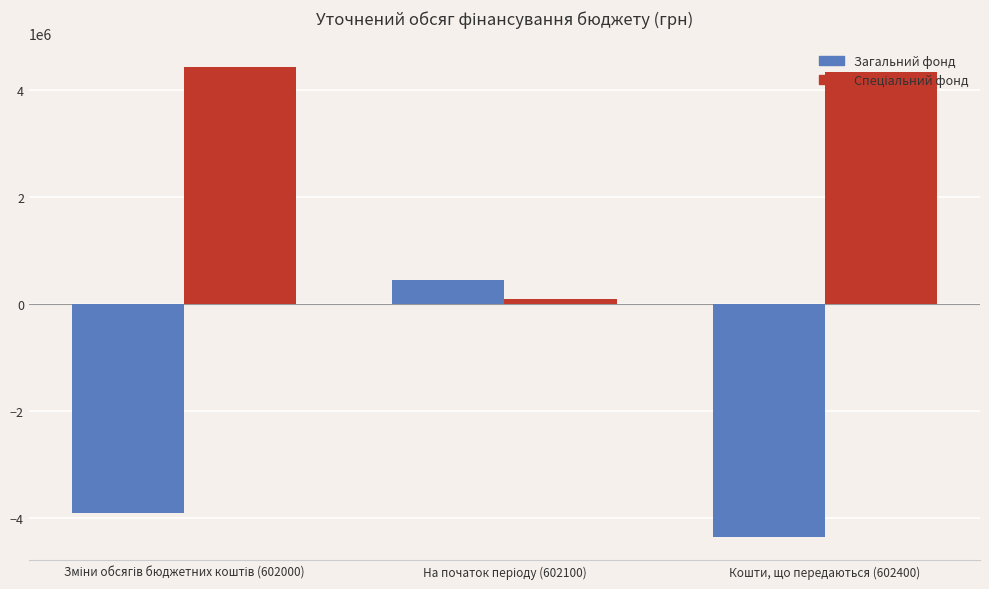

What is the greatest value displayed?

4431350.0